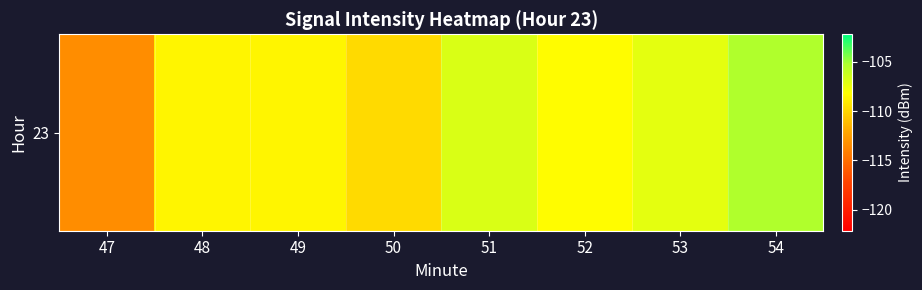

What is the minimum value shown in the chart?

-113.3